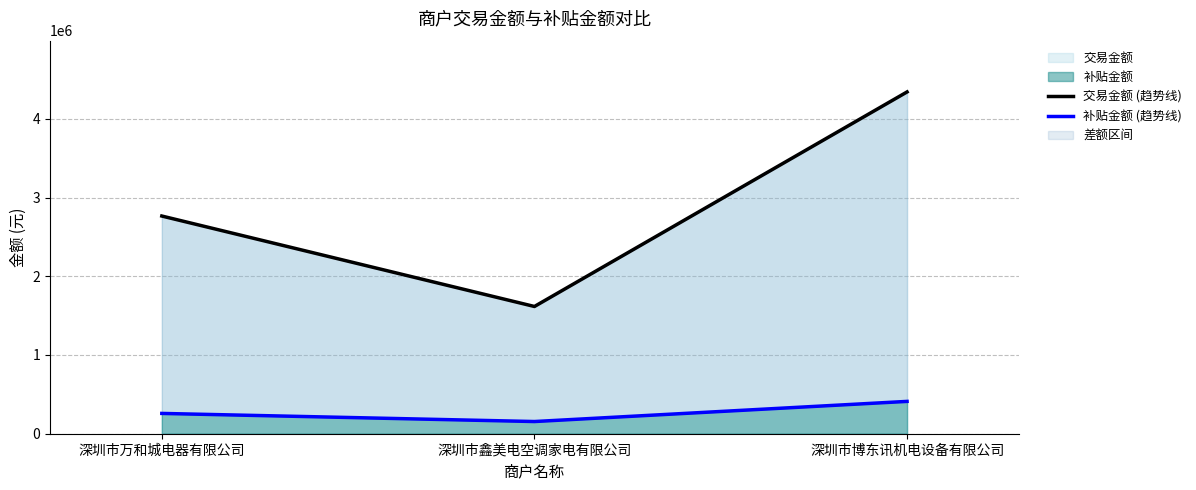

Reading left to right, extract all data points from this chart.

交易金额 (趋势线): 2764855.0	1616019.0	4340811.0
补贴金额 (趋势线): 257875.6	154783.7	410593.8